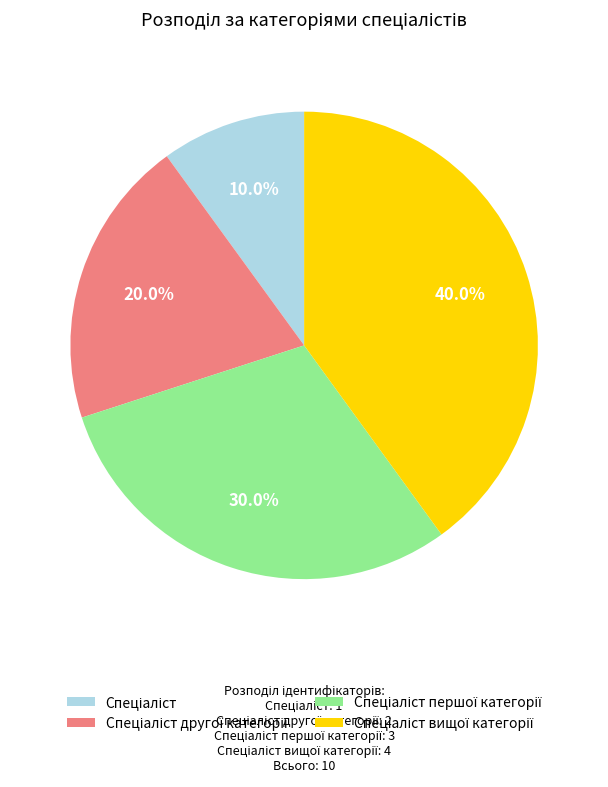

Is there a majority slice in this chart?

No